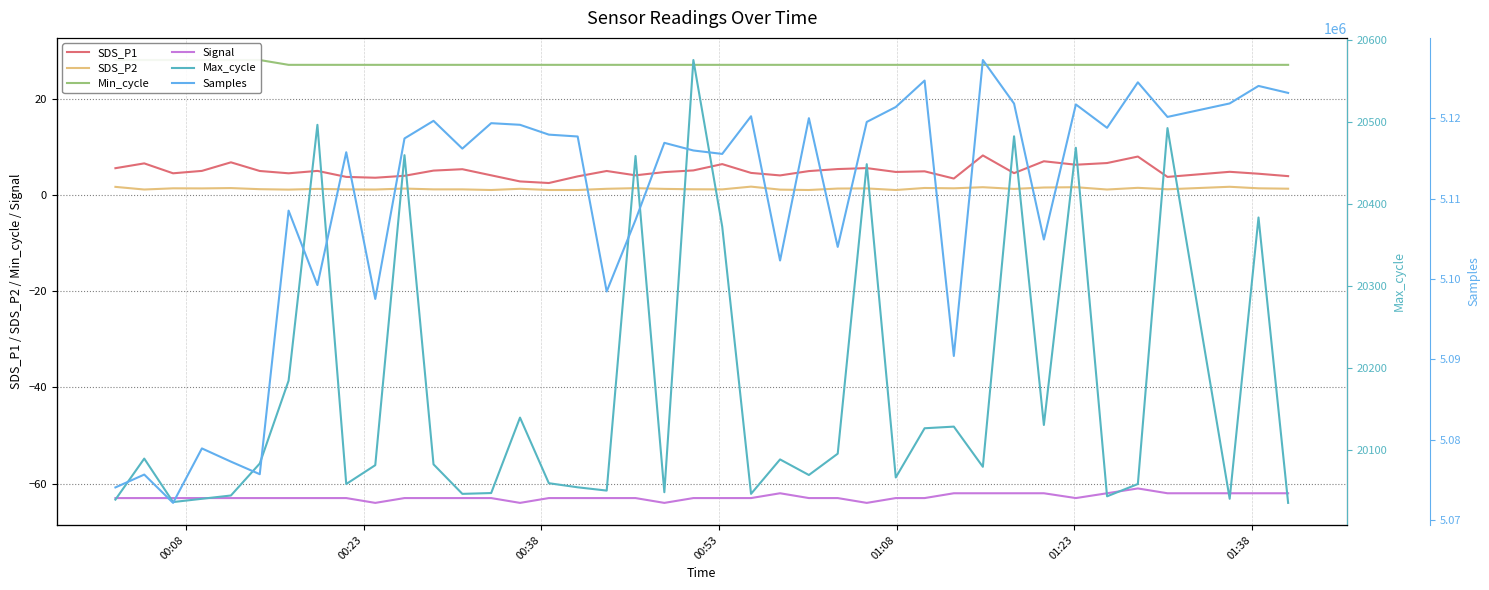

True or false: SDS_P2 and Samples intersect in this chart.

False